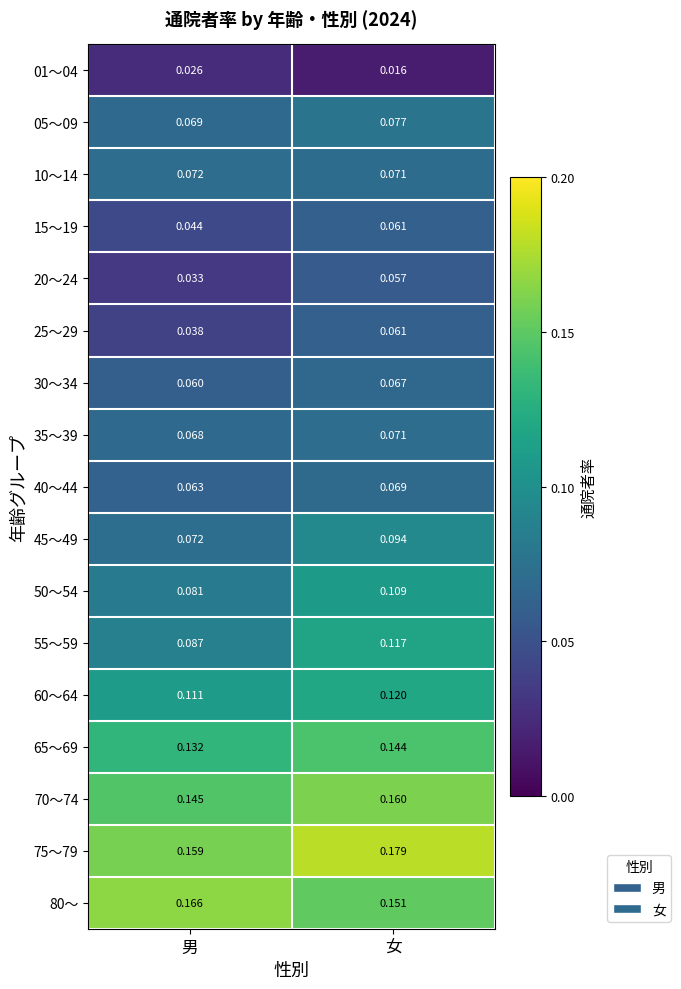

Which series has the largest total across all categories?

75～79